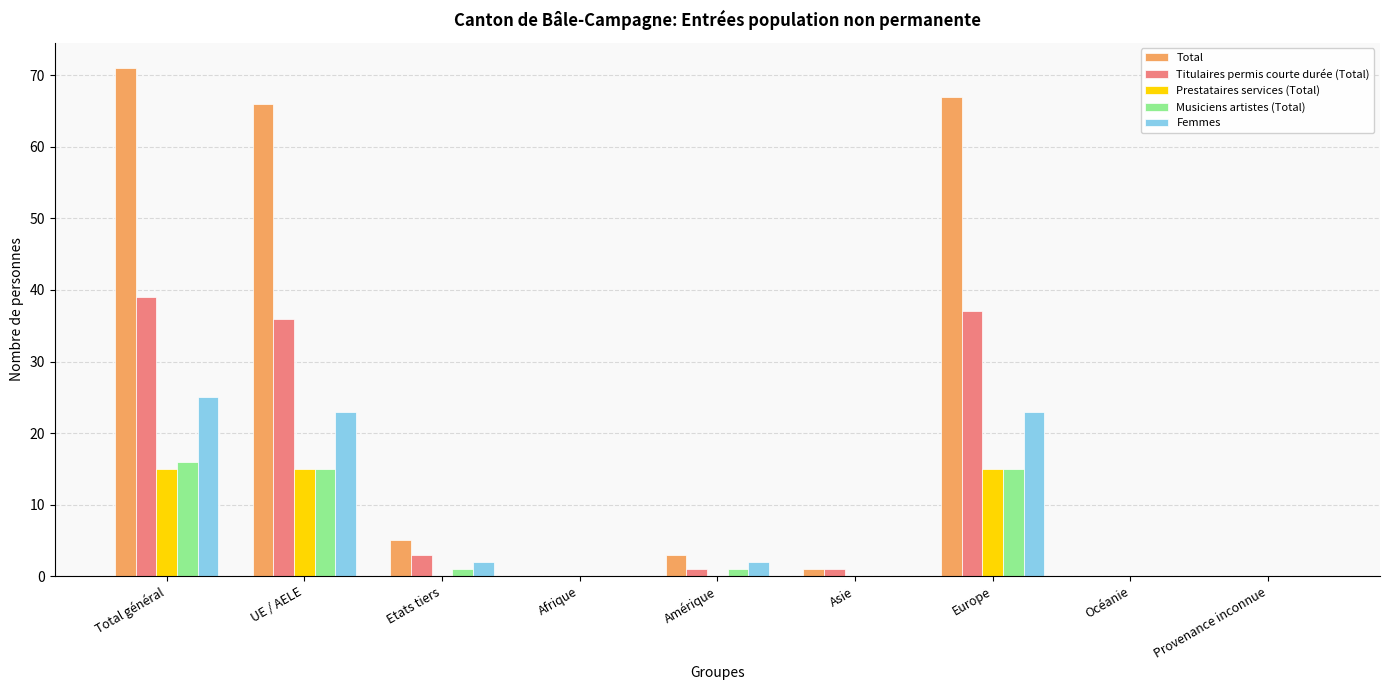

Reading left to right, transcribe all the data shown in this chart.

Total: 71	66	5	0	3	1	67	0	0
Titulaires permis courte durée (Total): 39	36	3	0	1	1	37	0	0
Prestataires services (Total): 15	15	0	0	0	0	15	0	0
Musiciens artistes (Total): 16	15	1	0	1	0	15	0	0
Femmes: 25	23	2	0	2	0	23	0	0